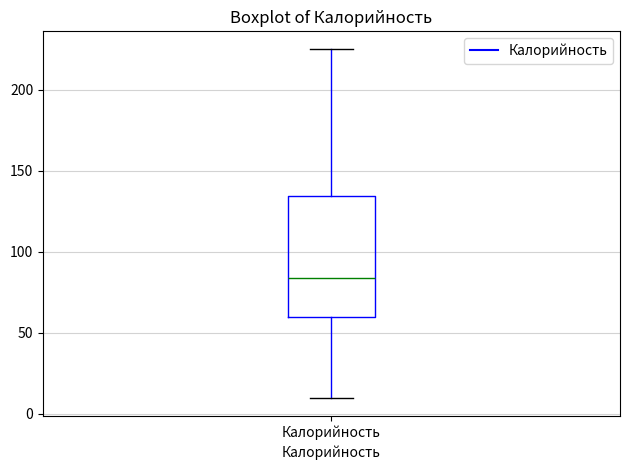

Where is the upper edge of the box for Калорийность on the y-axis? The values are not printed on the chart, so give them approximately, as read against the axis.

135